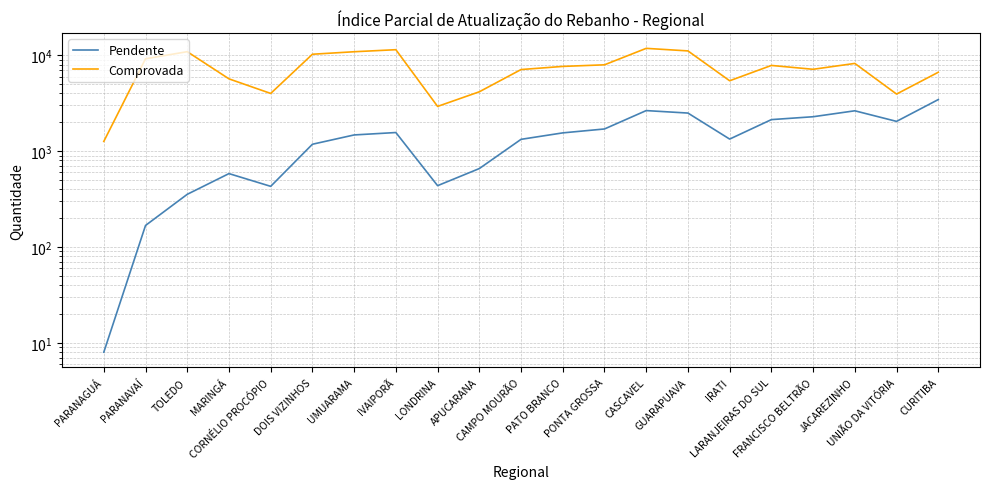

Between UMUARAMA and LONDRINA, which series saw the biggest shift?

Comprovada